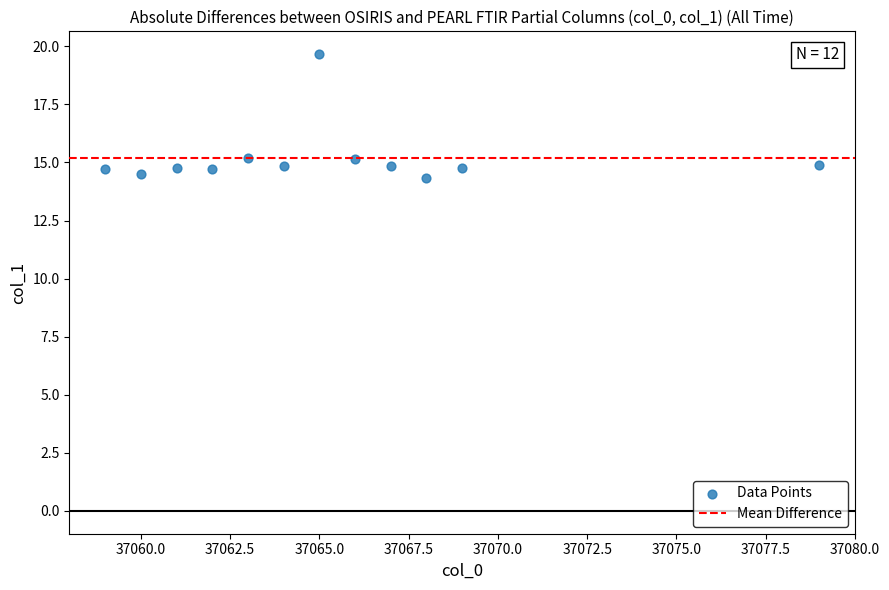

What is the range of X values (max minus min)?

20.0